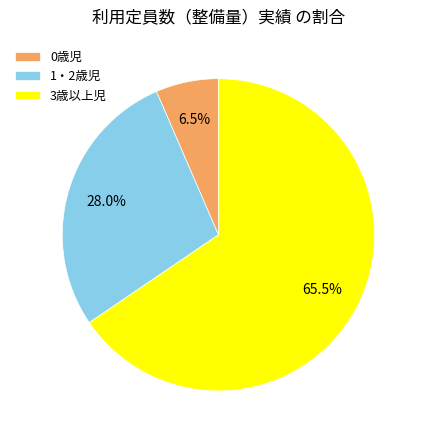

Between 1・2歳児 and 3歳以上児, which is larger?

3歳以上児